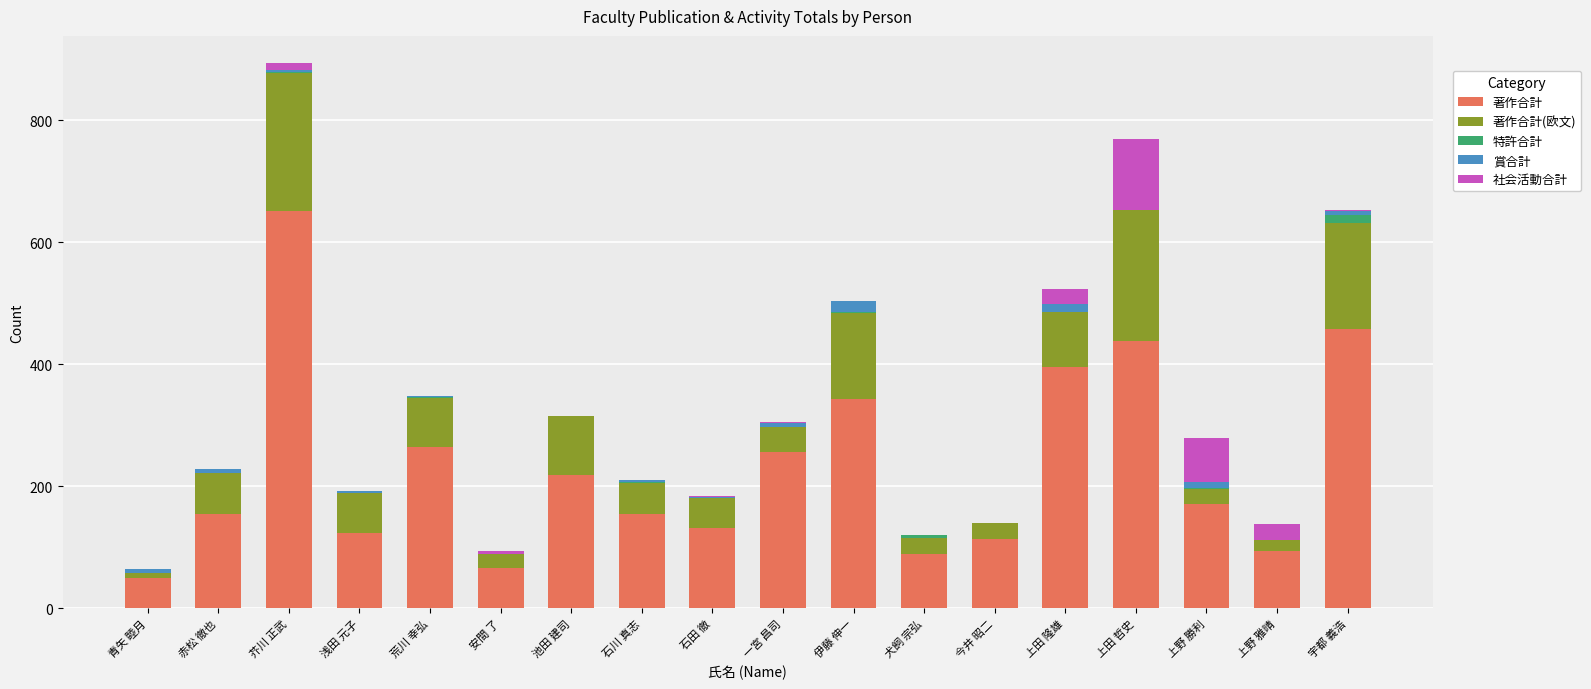

At which category is the sum across all series the highest?

芥川 正武